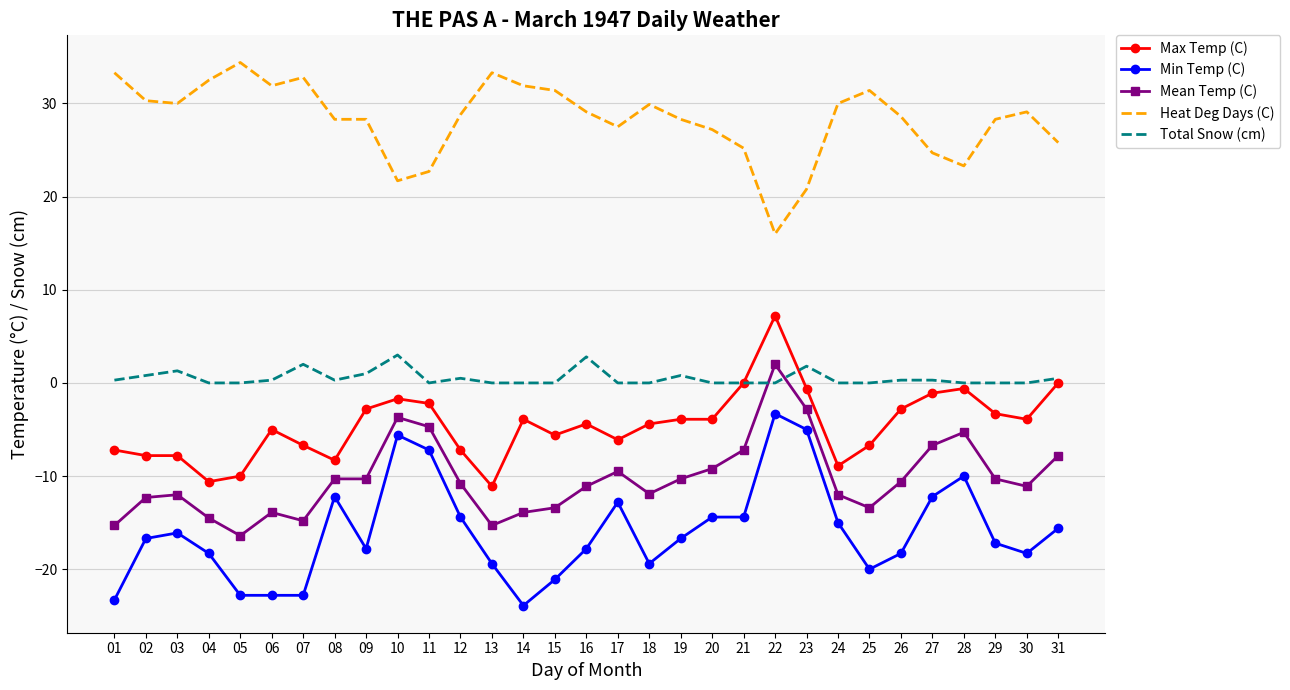

True or false: Heat Deg Days (C) and Max Temp (C) intersect in this chart.

False